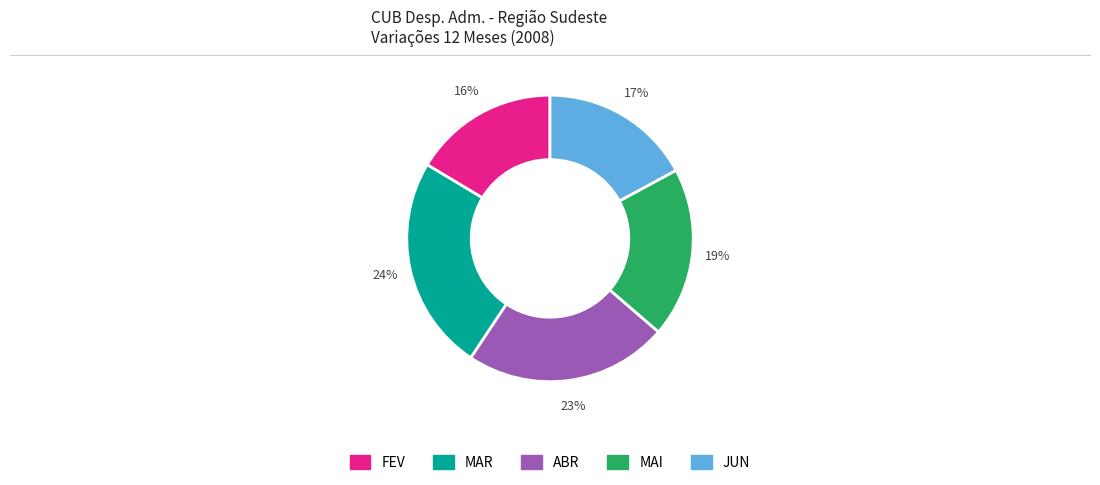

What percentage is the MAI slice, to the nearest percent?

19%